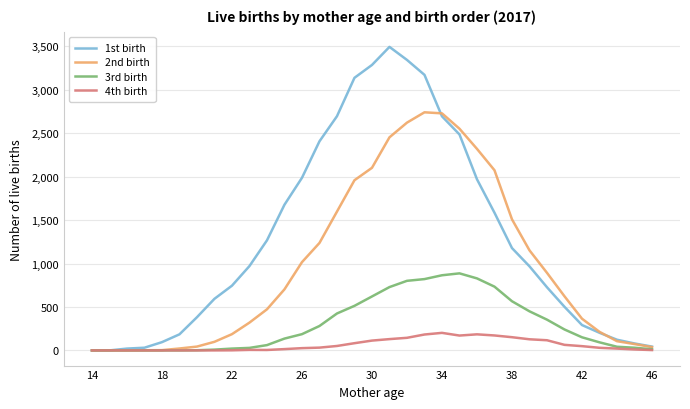

Which series has the largest range (max minus min)?

1st birth